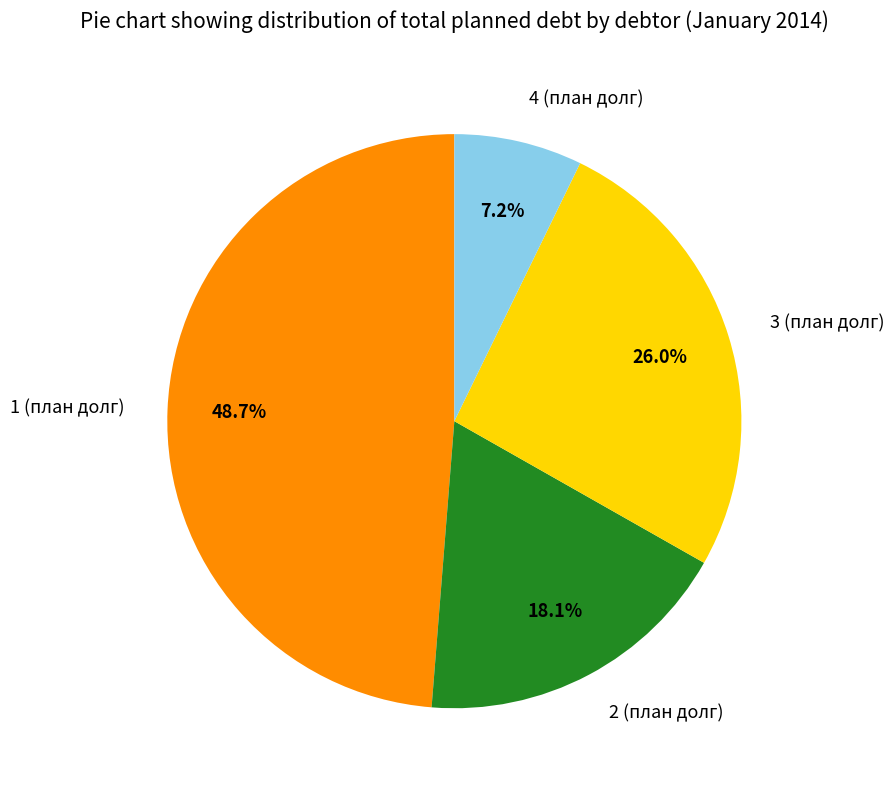

To the nearest percent, what is the difference between the 1 (план долг) and 2 (план долг) slice percentages?

31%